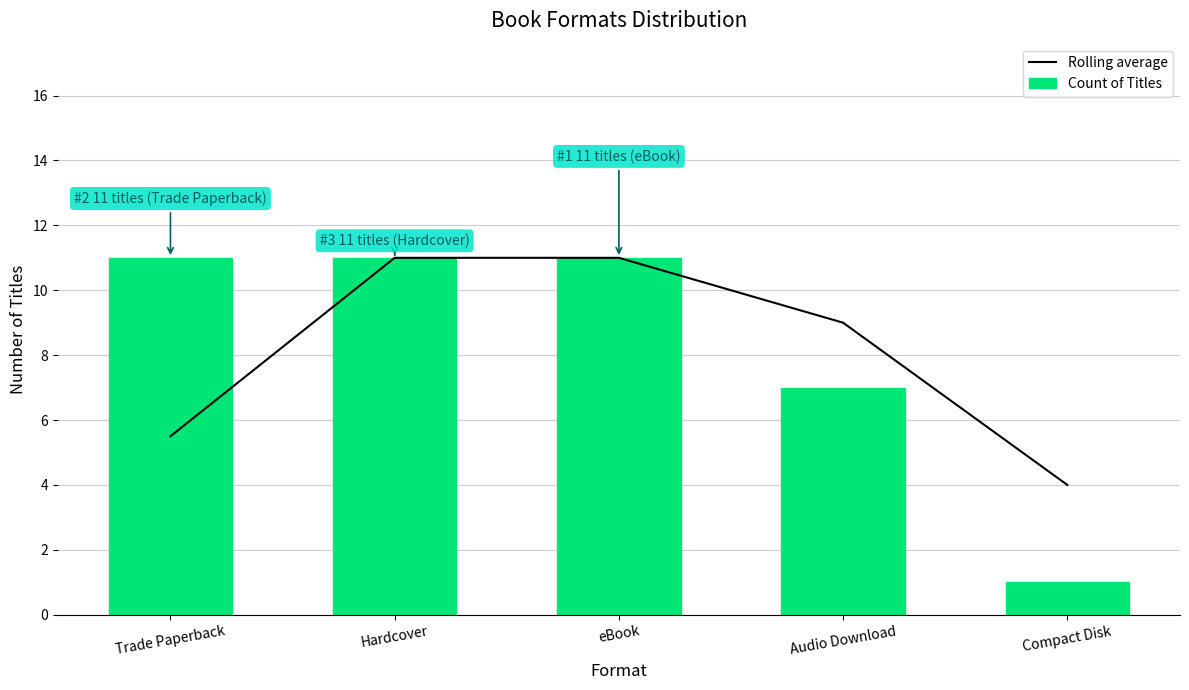

The value of Rolling average at Trade Paperback is 9.5. True or false?

False